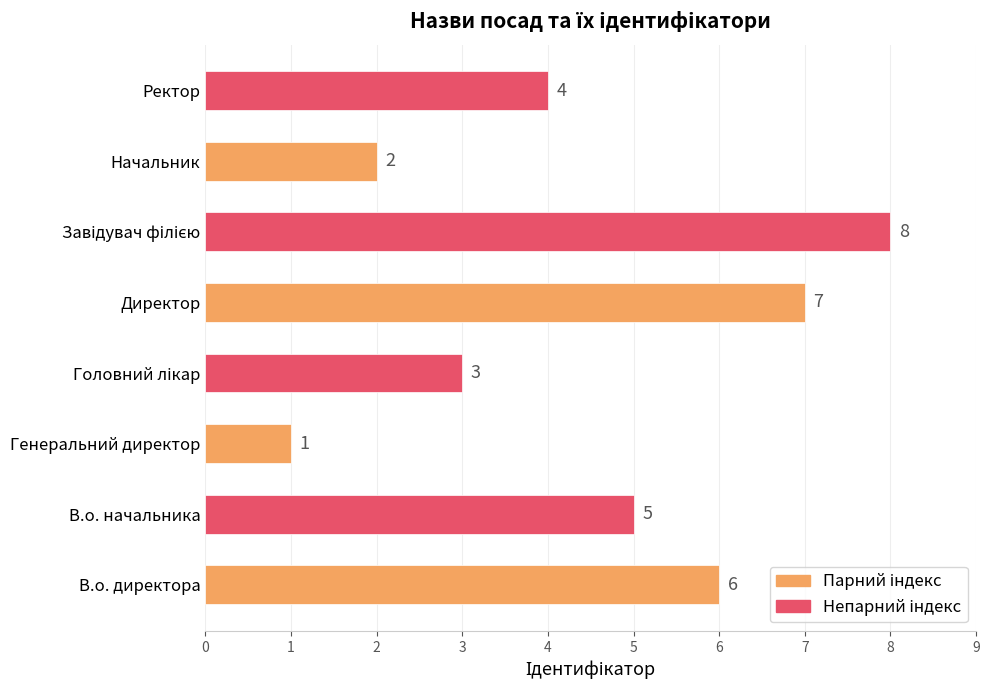

Reading bottom to top, transcribe all the data shown in this chart.

6	5	1	3	7	8	2	4